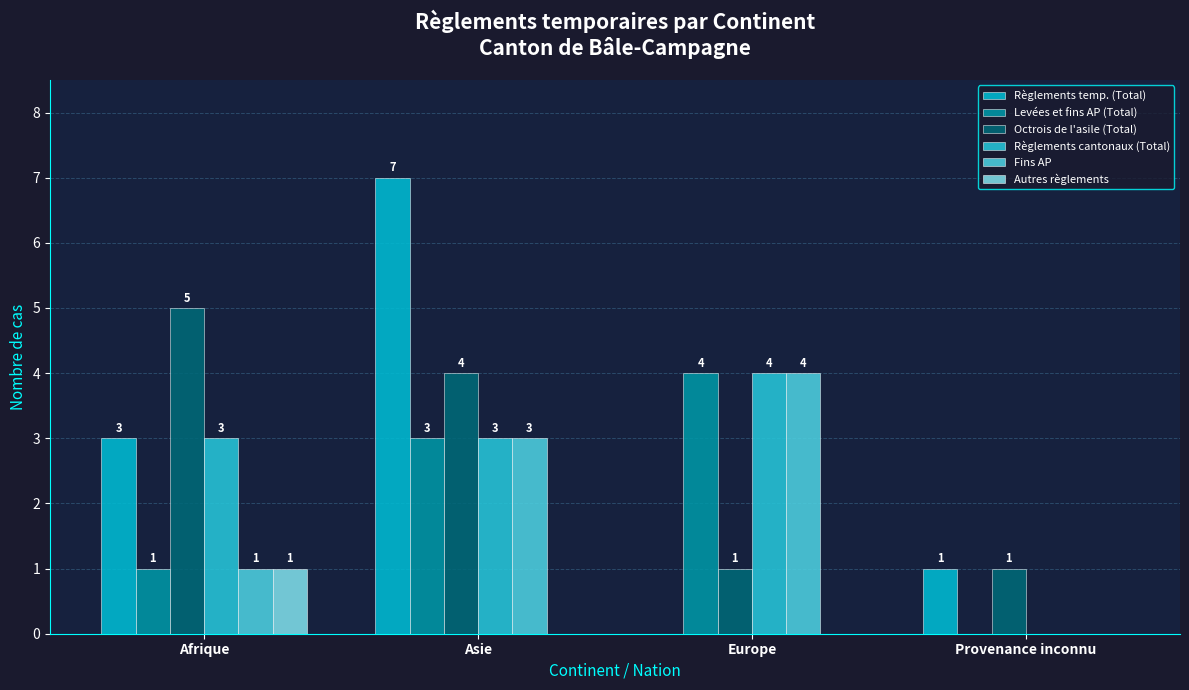

Which series has the largest total across all categories?

Règlements temp. (Total)